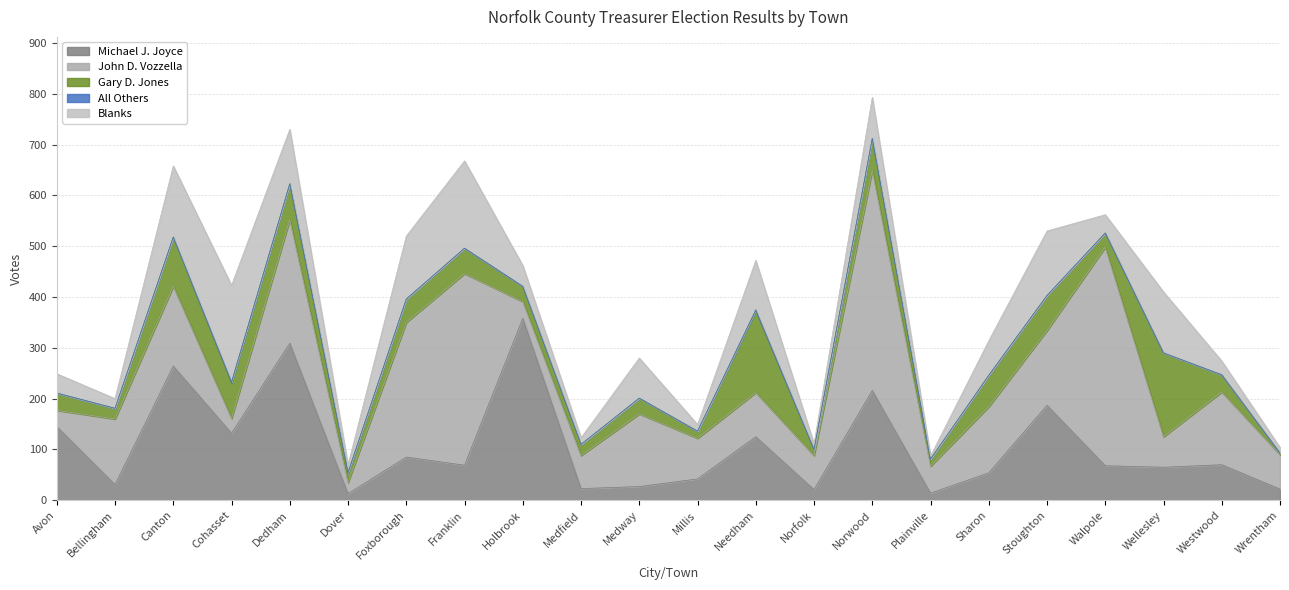

What is the greatest value displayed?

433